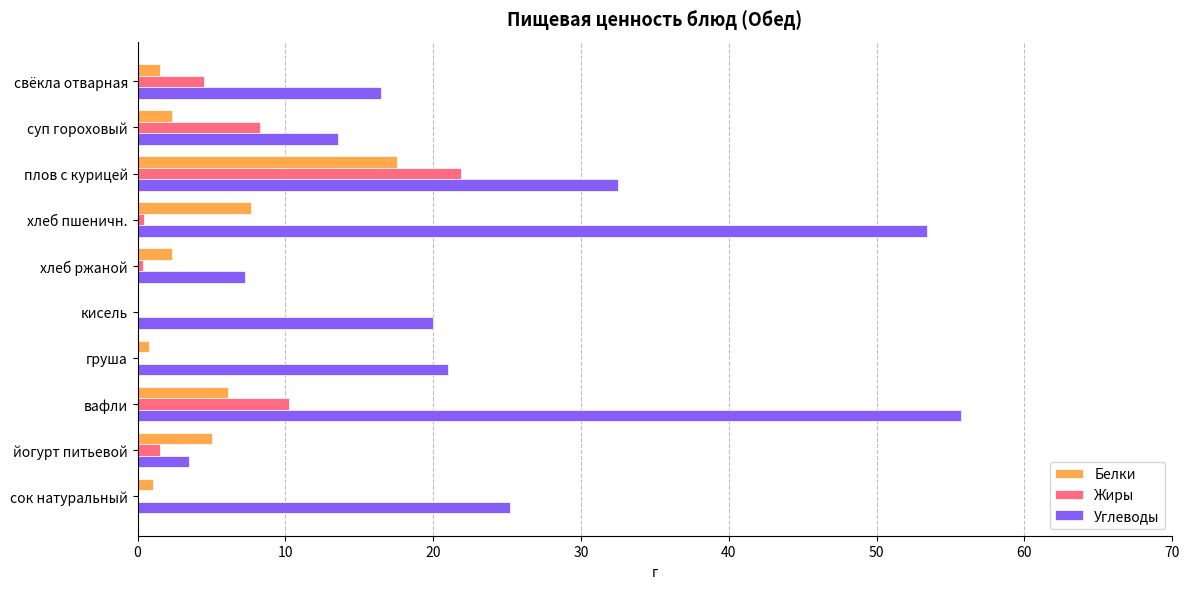

What is the greatest value displayed?

55.7